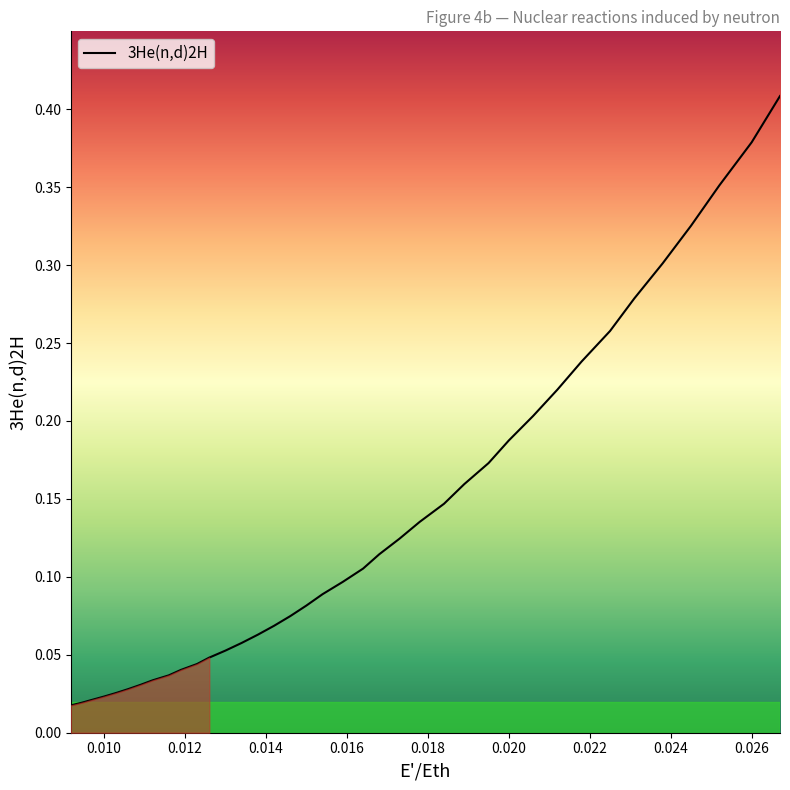

Is this an area chart (filled region under the line)?

Yes